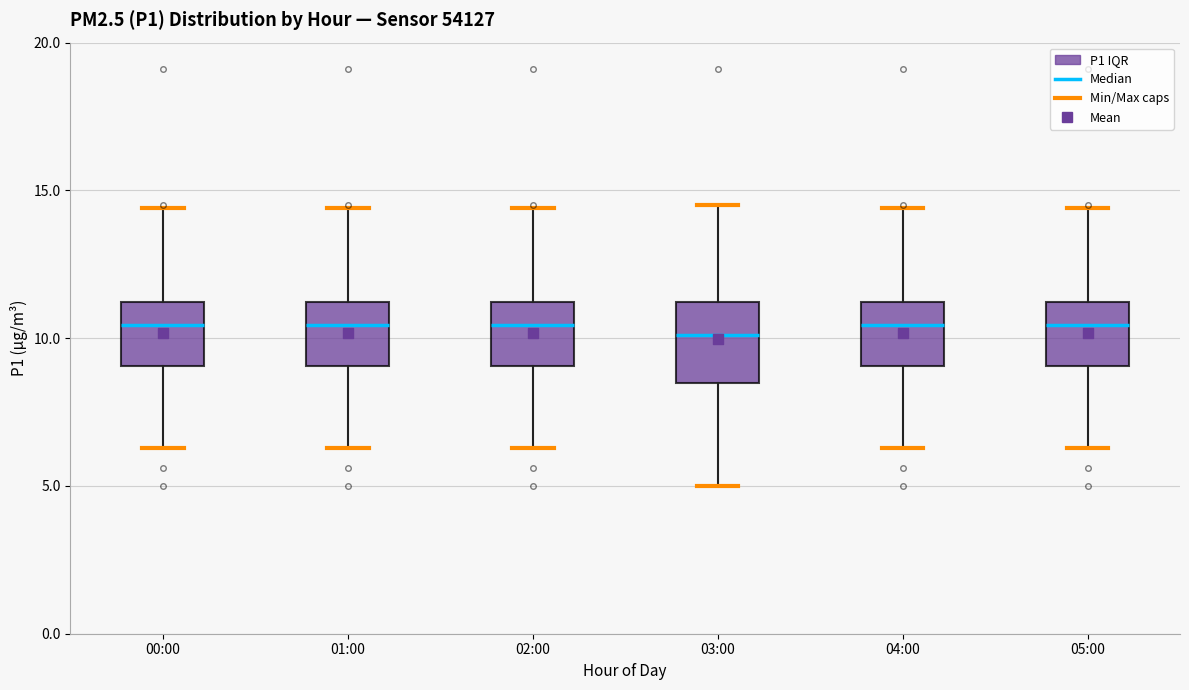

Reading left to right, read every box against the y-axis: the position of its median line, the range the box covers, and the ends of its whiskers. The values are not printed on the chart, so give them approximately, as read against the axis.

00:00: median 10.5, box 9.0 to 11.0, whiskers 6.5 to 14.5
01:00: median 10.5, box 9.0 to 11.0, whiskers 6.5 to 14.5
02:00: median 10.5, box 9.0 to 11.0, whiskers 6.5 to 14.5
03:00: median 10.0, box 8.5 to 11.0, whiskers 5.0 to 14.5
04:00: median 10.5, box 9.0 to 11.0, whiskers 6.5 to 14.5
05:00: median 10.5, box 9.0 to 11.0, whiskers 6.5 to 14.5